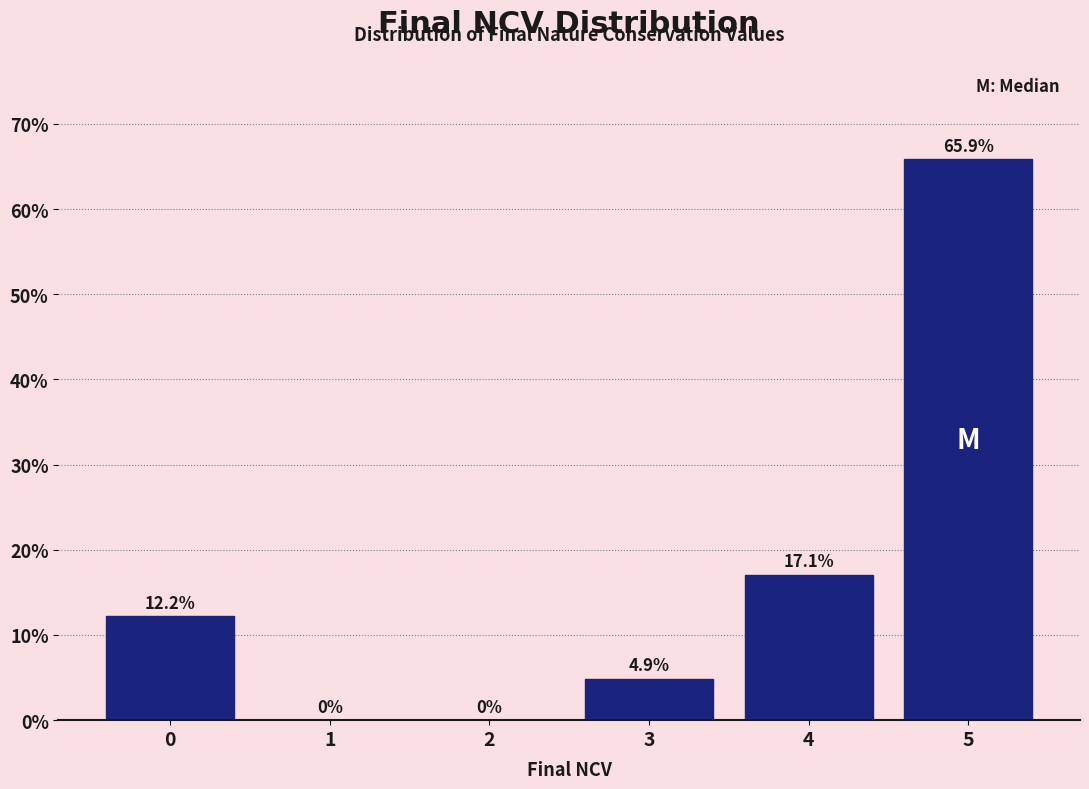

Reading left to right, transcribe this chart: for each bar, give the range it covers on the x-axis and its height.

-0.5 to 0.5: 12.2
0.5 to 1.5: 0.0
1.5 to 2.5: 0.0
2.5 to 3.5: 4.9
3.5 to 4.5: 17.1
4.5 to 5.5: 65.9